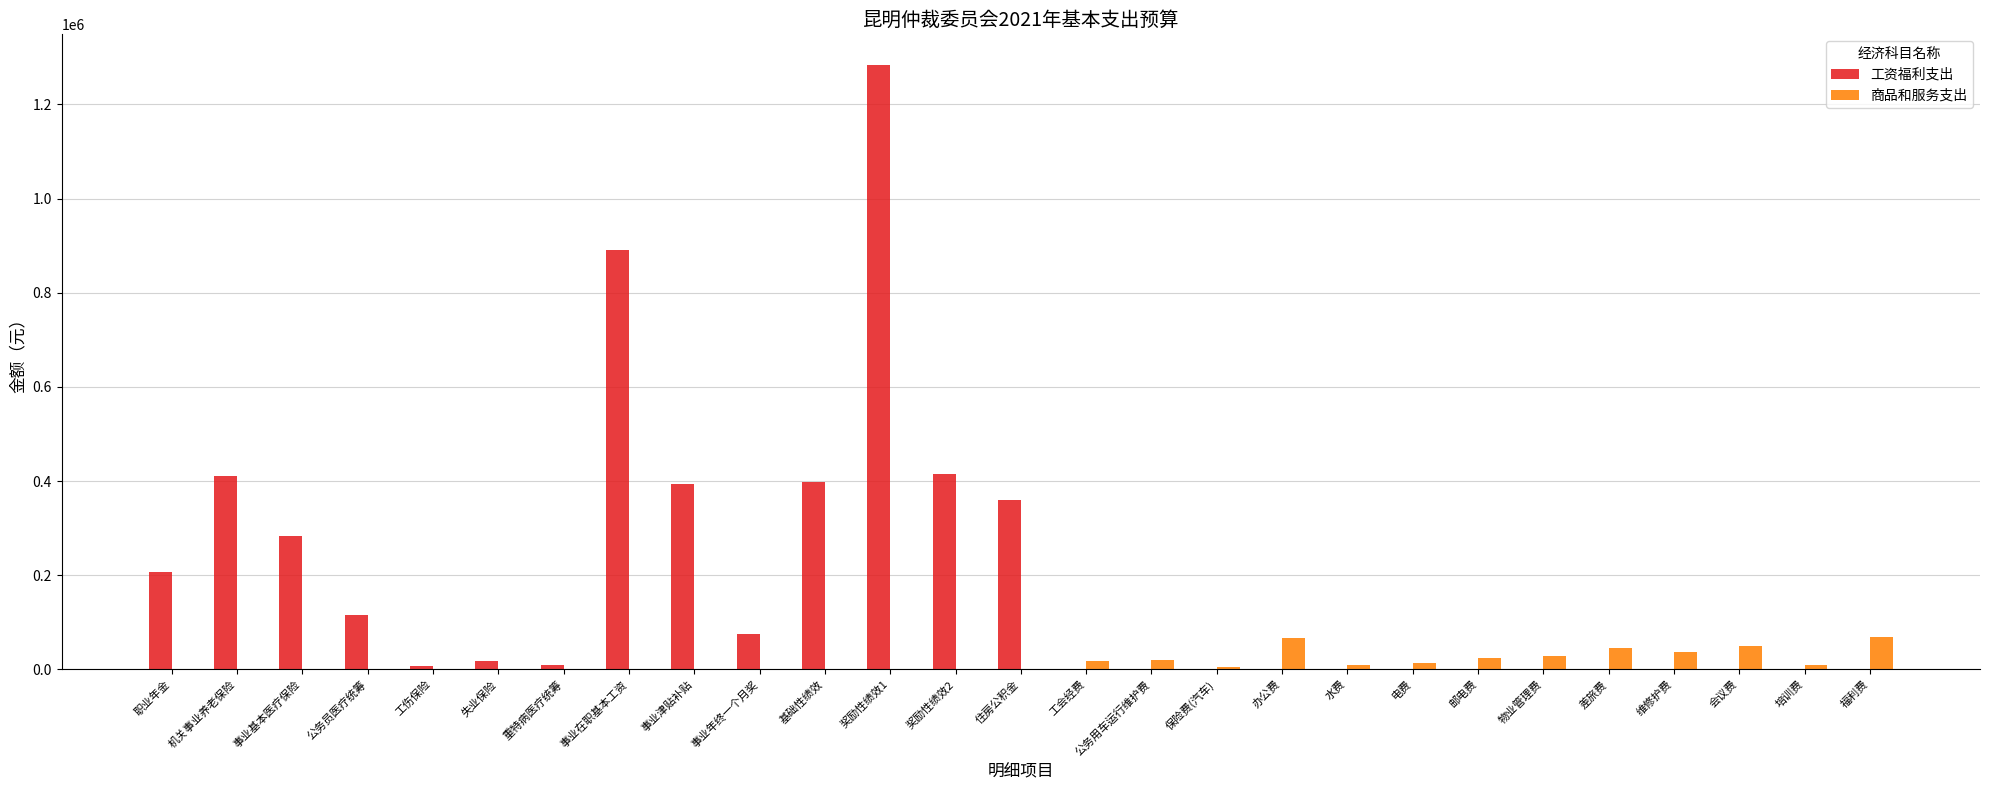

What is the maximum value shown in the chart?

1284780.0